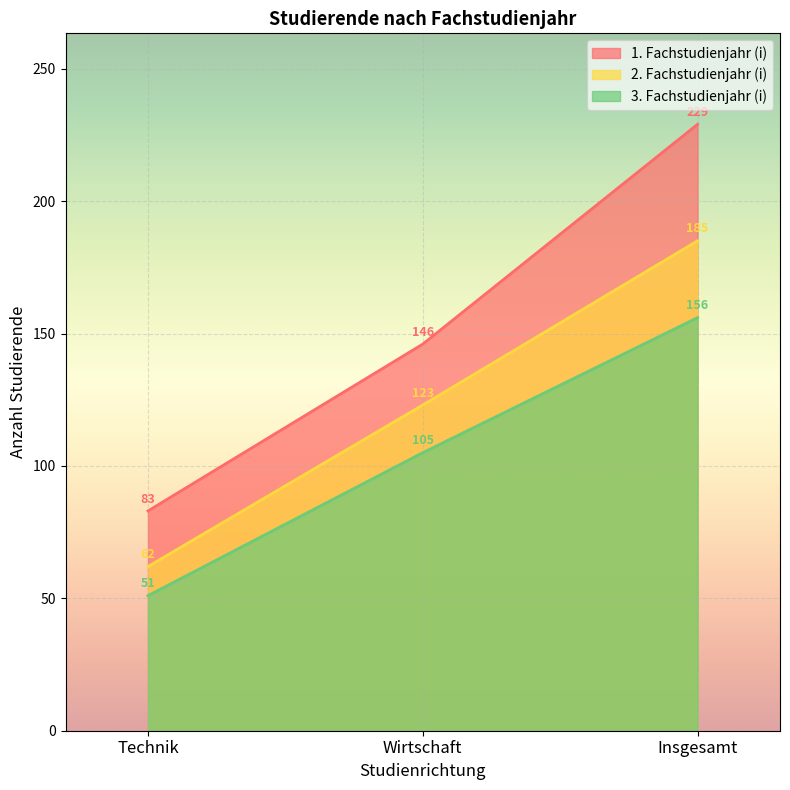

What is the value of the 2. Fachstudienjahr (i) point at the 1st from the left?

62